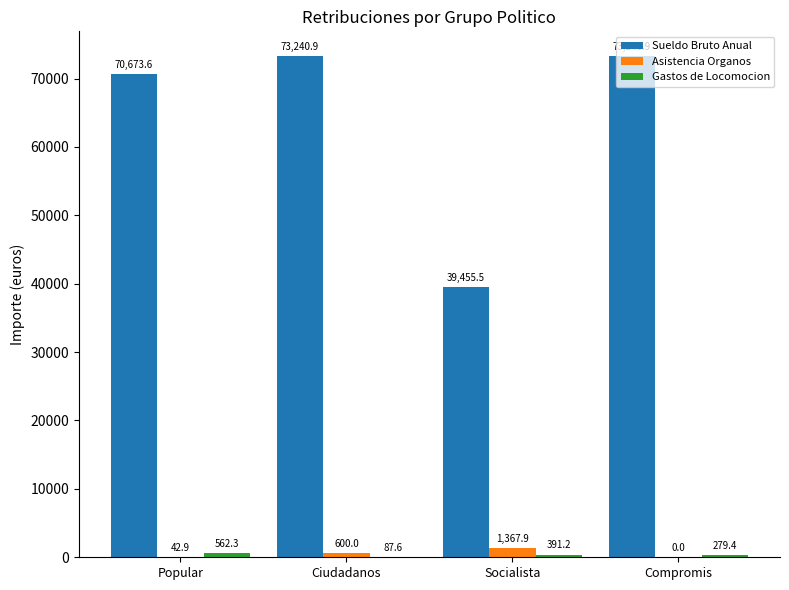

How many data points does each series have?

4